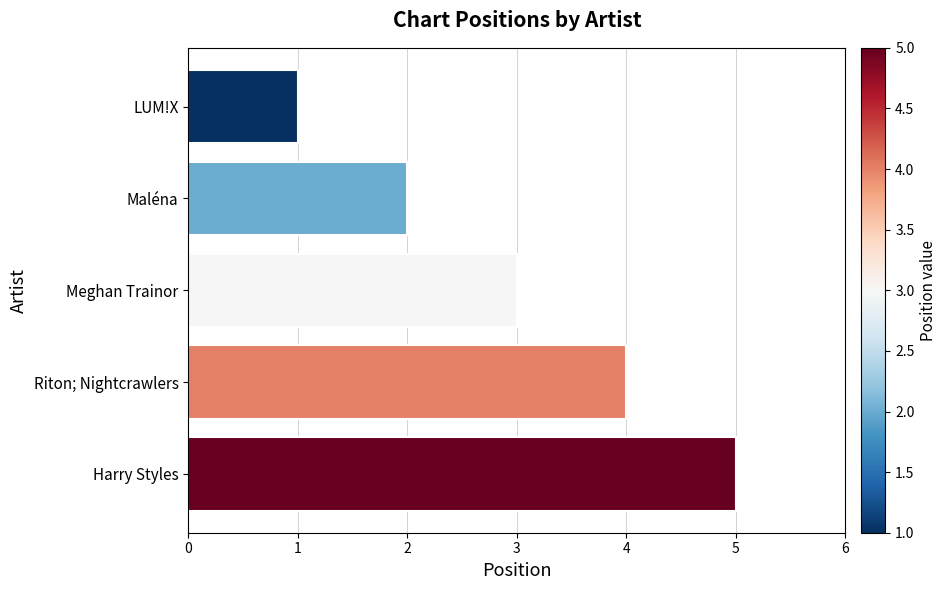

Is it true that the value at Maléna is 3?

False